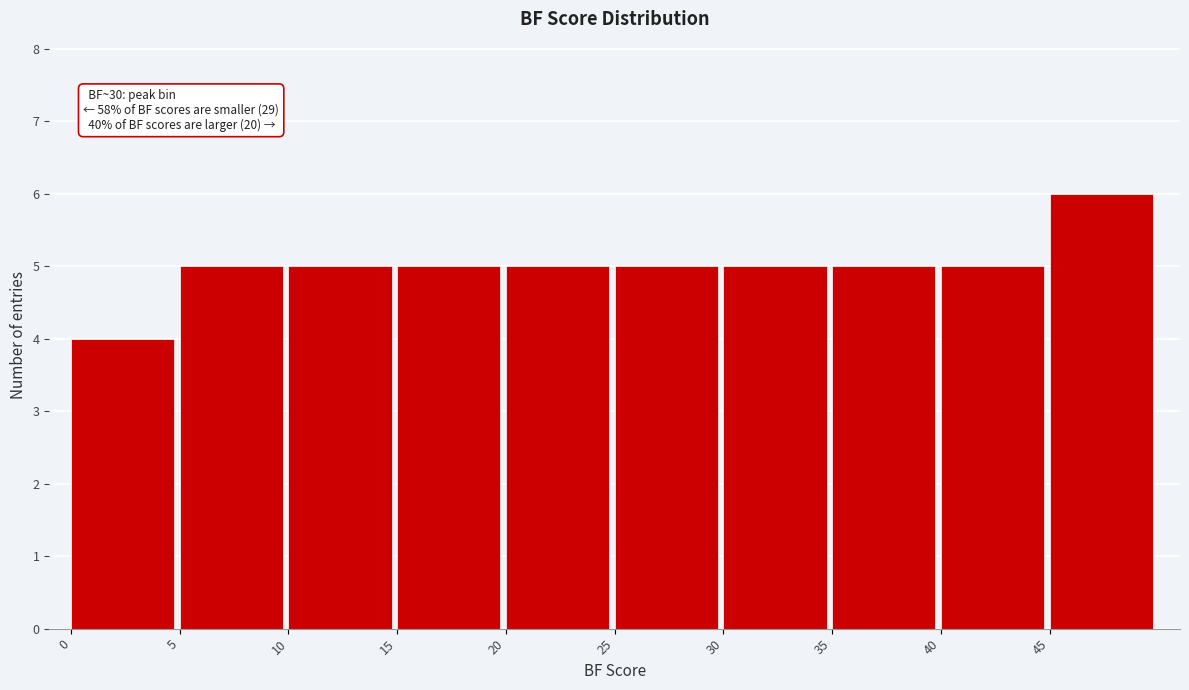

Over which range of the x-axis is the bar tallest?

45 to 50